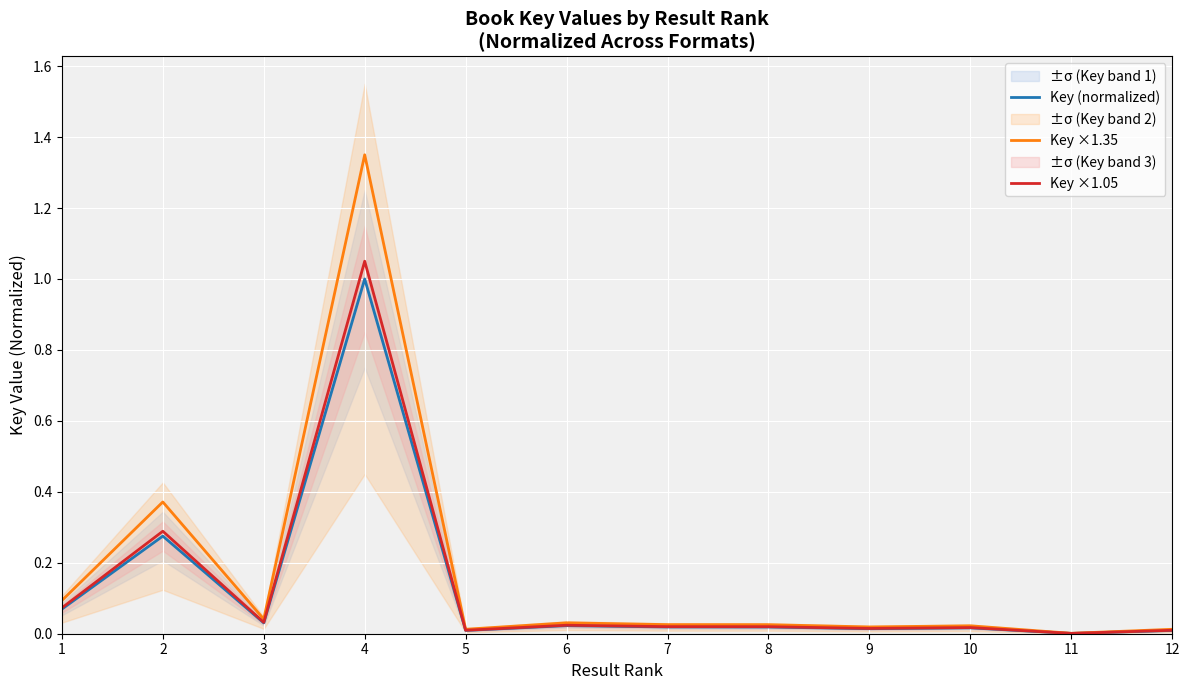

Reading right to left, transcribe all the data shown in this chart.

Key (normalized): 0.0	0.0	0.0	0.0	0.0	0.0	0.0	0.0	1.0	0.0	0.3	0.1
Key ×1.35: 0.0	0.0	0.0	0.0	0.0	0.0	0.0	0.0	1.4	0.0	0.4	0.1
Key ×1.05: 0.0	0.0	0.0	0.0	0.0	0.0	0.0	0.0	1.1	0.0	0.3	0.1